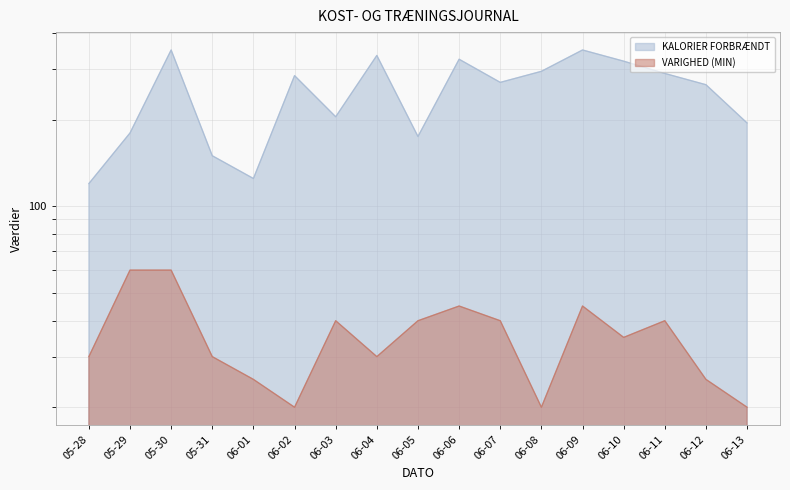

Which series has the widest spread of values?

KALORIER FORBRÆNDT